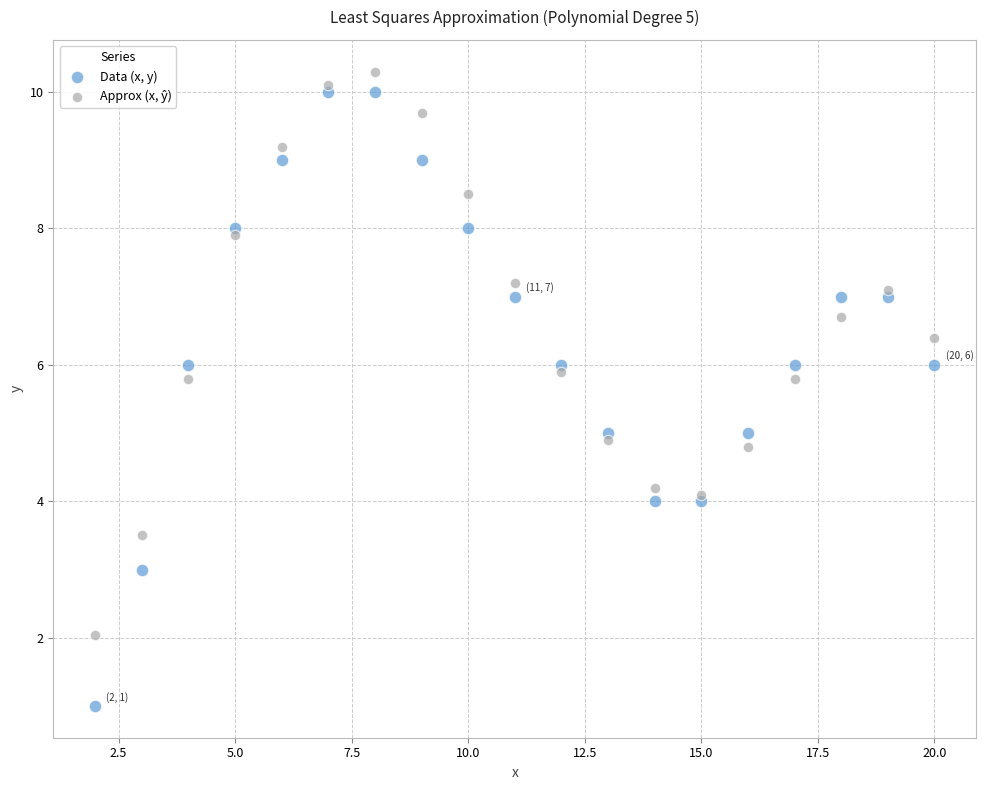

Which series has the largest Y range (max minus min)?

Data (x, y)